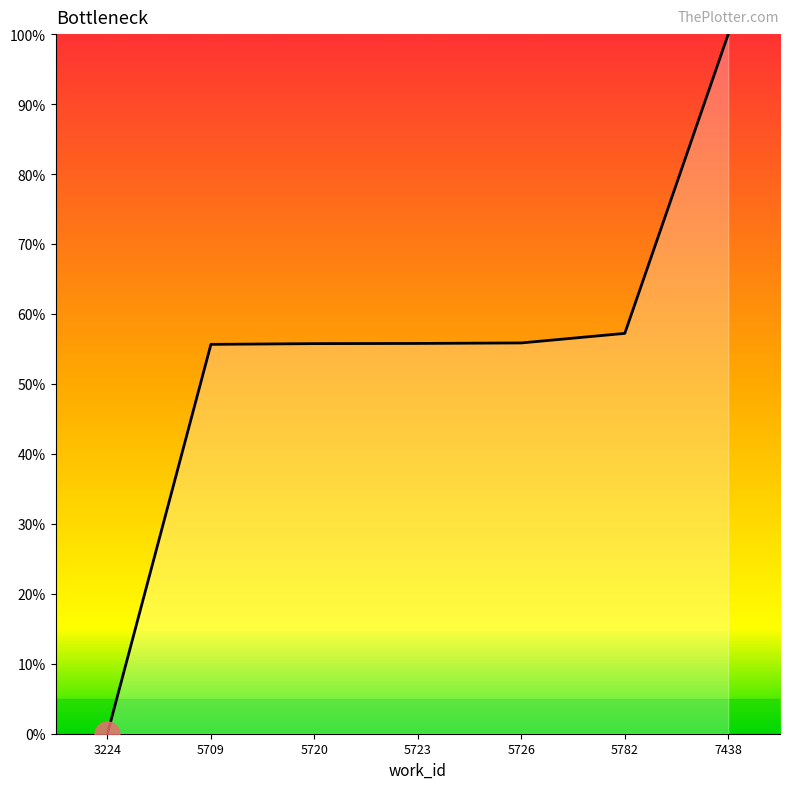

What is the sum of the values at 3224 and 5782?

57.2